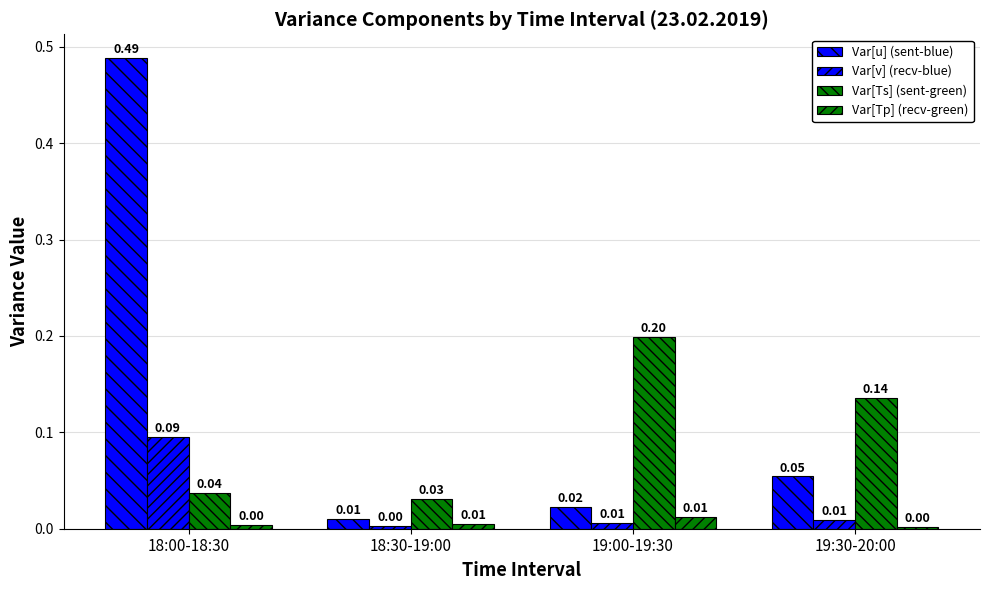

The Var[v] (recv-blue) series shows 0.1 at 18:00-18:30. True or false?

True